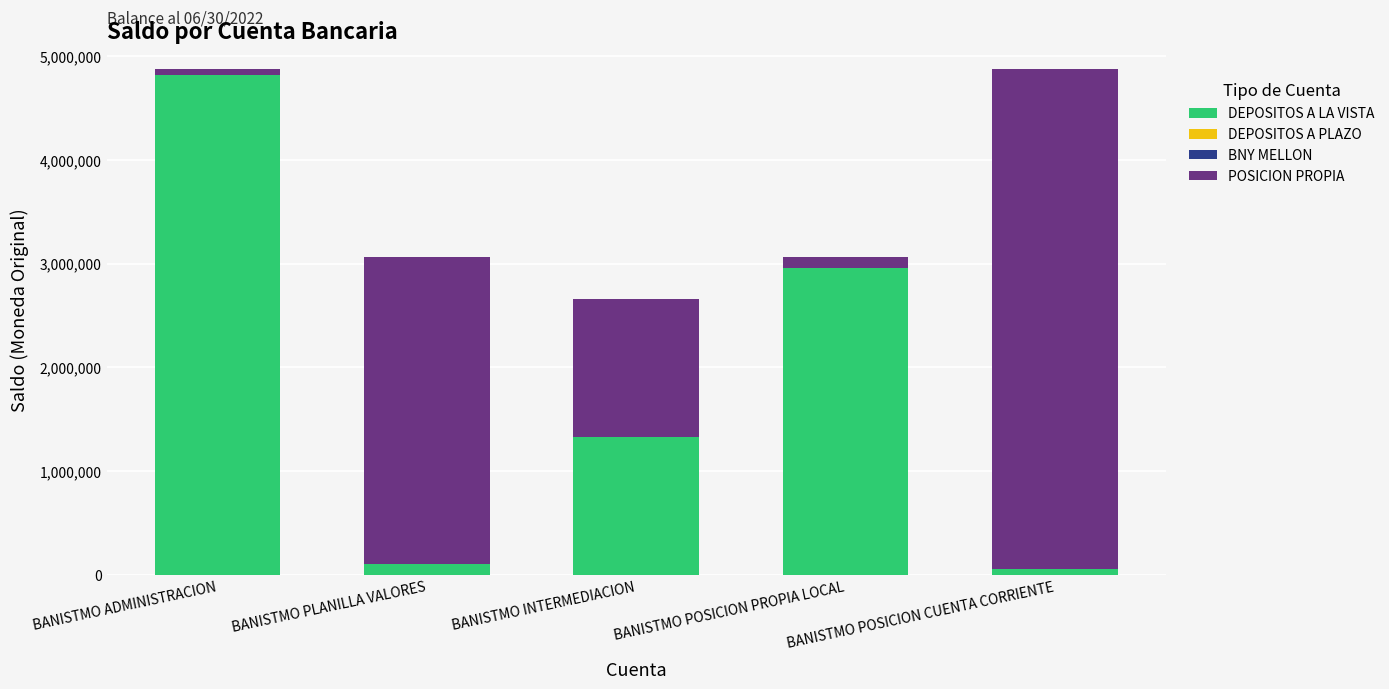

The DEPOSITOS A LA VISTA series shows 4819484.7 at BANISTMO ADMINISTRACION. True or false?

True